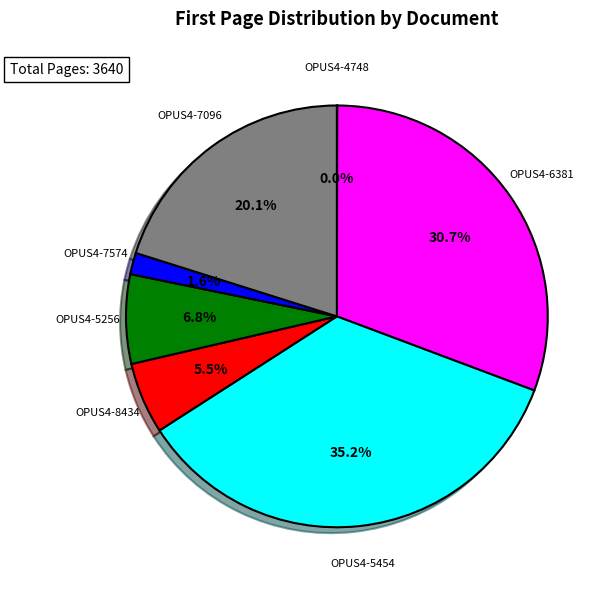

To the nearest percent, what is the difference between the largest and smallest slice percentages?

35%